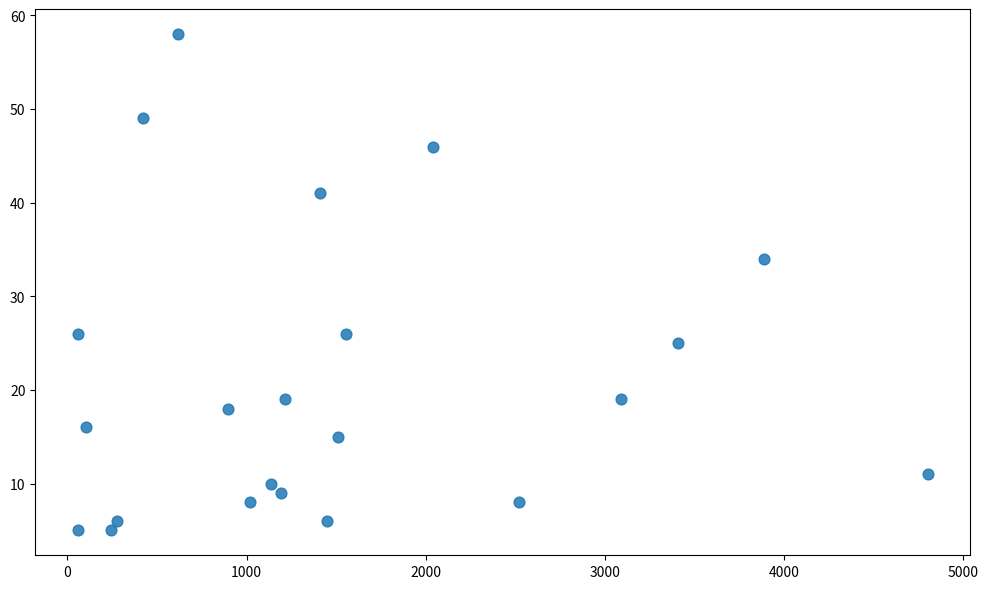

What is the range of Y values (max minus min)?

53